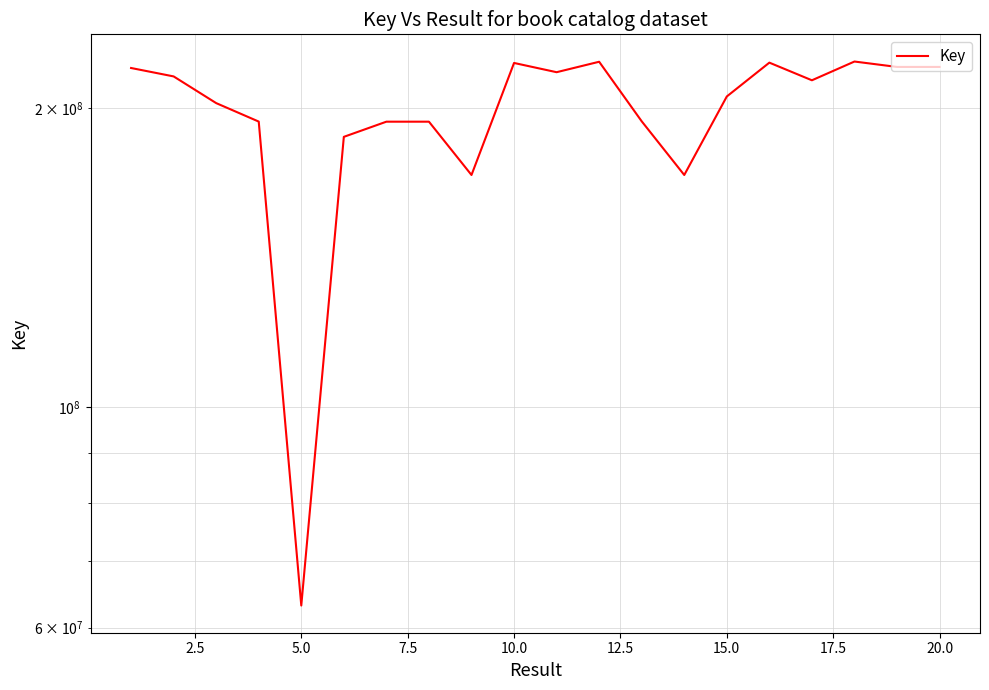

Reading right to left, list all the values displayed in this chart.

220018843	220020428	222794430	213319787	222222745	205466750	171281298	193971616	222680264	217354660	222056891	171282247	193806405	193806237	187110057	63152638	193851435	202330038	215241291	219481434